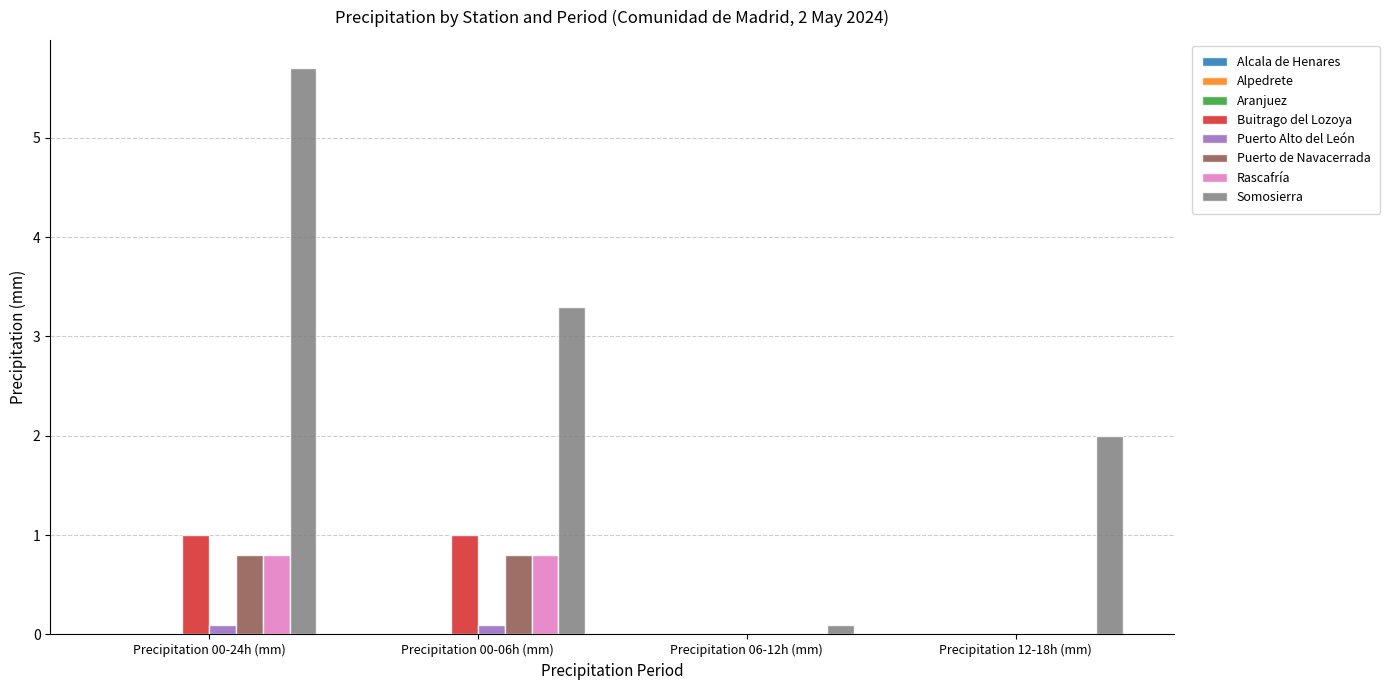

Which series has the largest total across all categories?

Somosierra